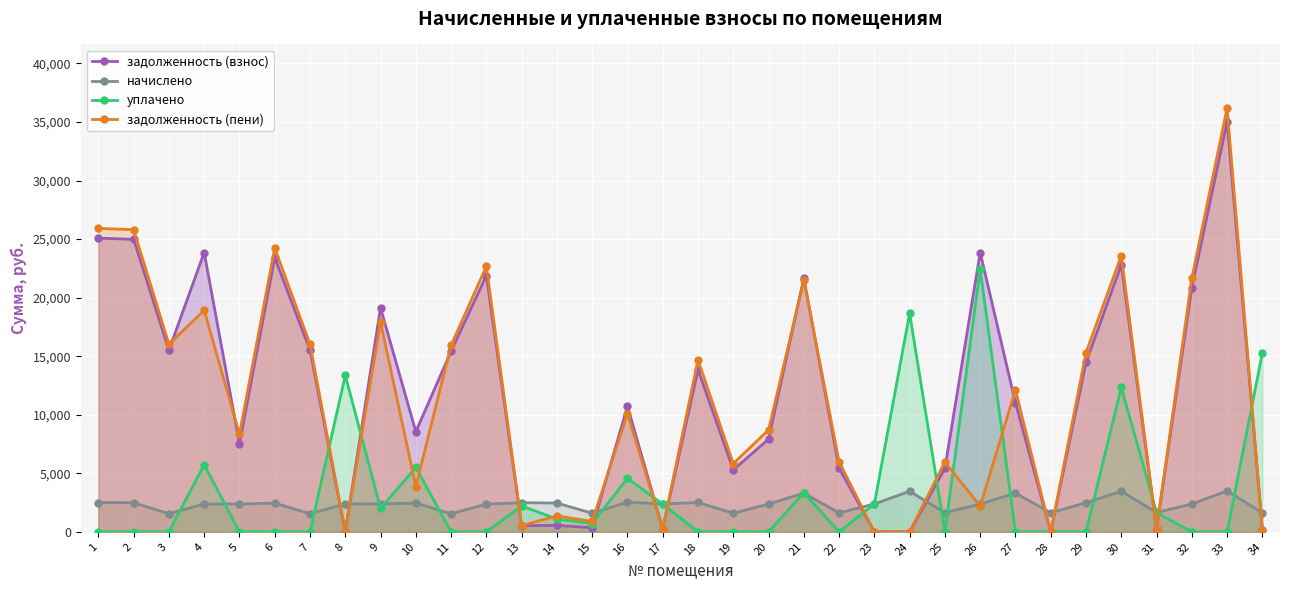

What is the average value of the начислено series?

2326.4